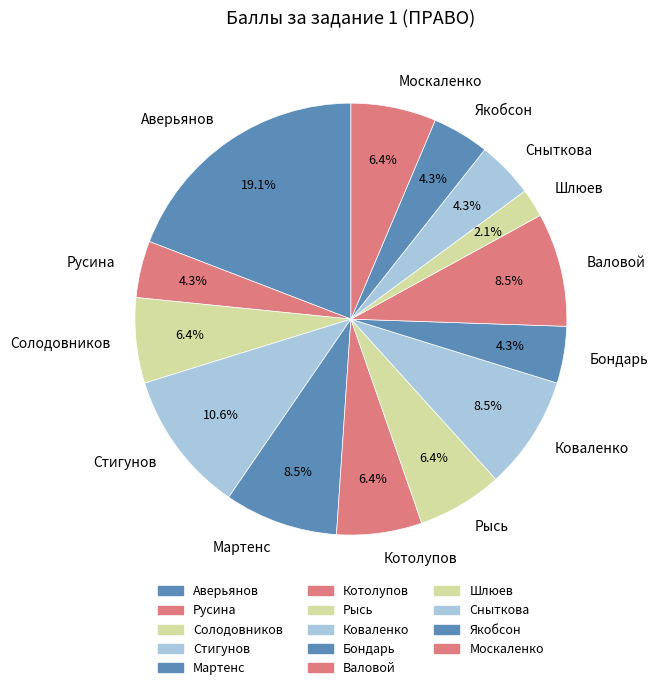

Is Коваленко the majority of the pie?

No